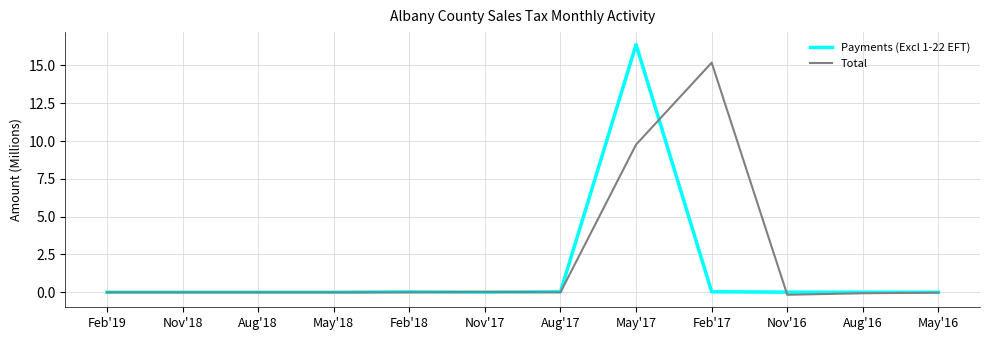

Which category has the highest value in the Total series?

Feb'17